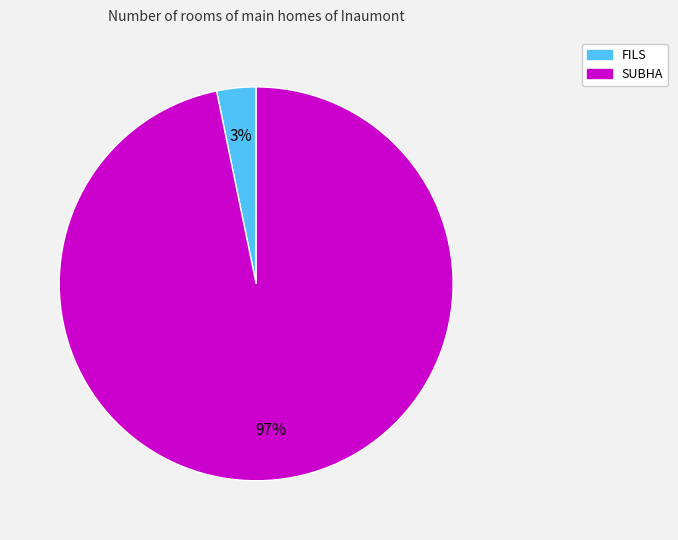

What is the largest slice in the pie chart?

SUBHA